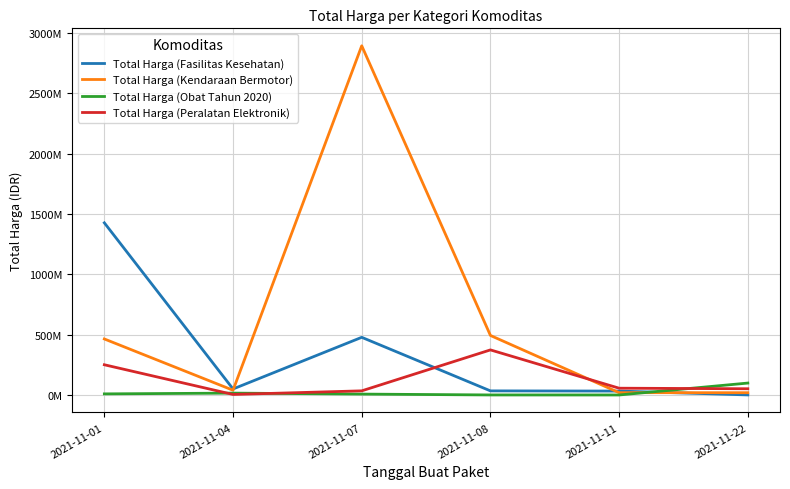

What are all the series names shown in the legend?

Total Harga (Fasilitas Kesehatan), Total Harga (Kendaraan Bermotor), Total Harga (Obat Tahun 2020), Total Harga (Peralatan Elektronik)